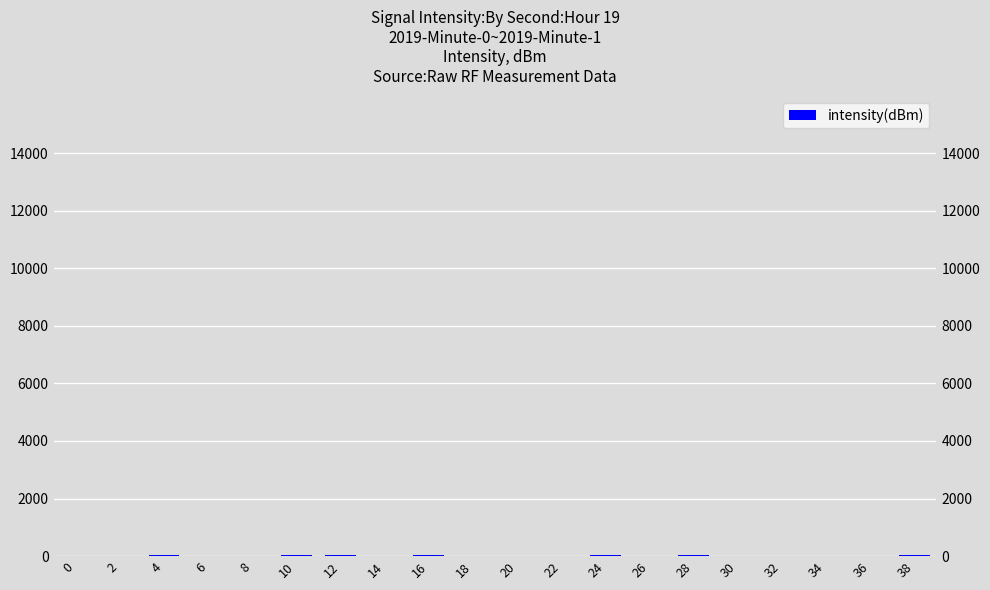

Rank the categories by value from highest to lowest.

28, 10, 4, 38, 12, 24, 16, 34, 14, 0, 2, 30, 22, 32, 26, 18, 20, 36, 8, 6